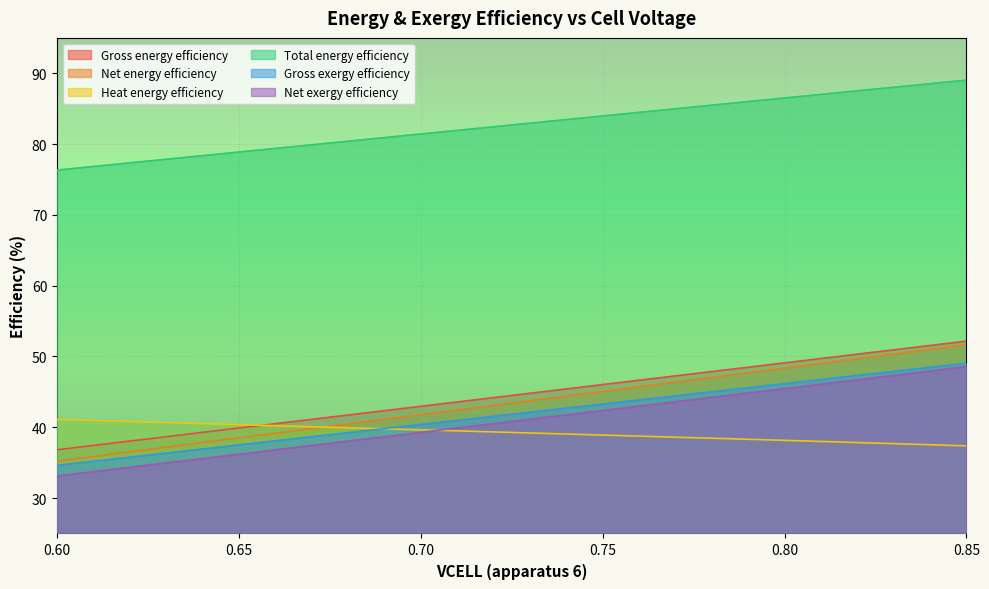

What is the spread (max minus min) of values at 0.72?

43.1